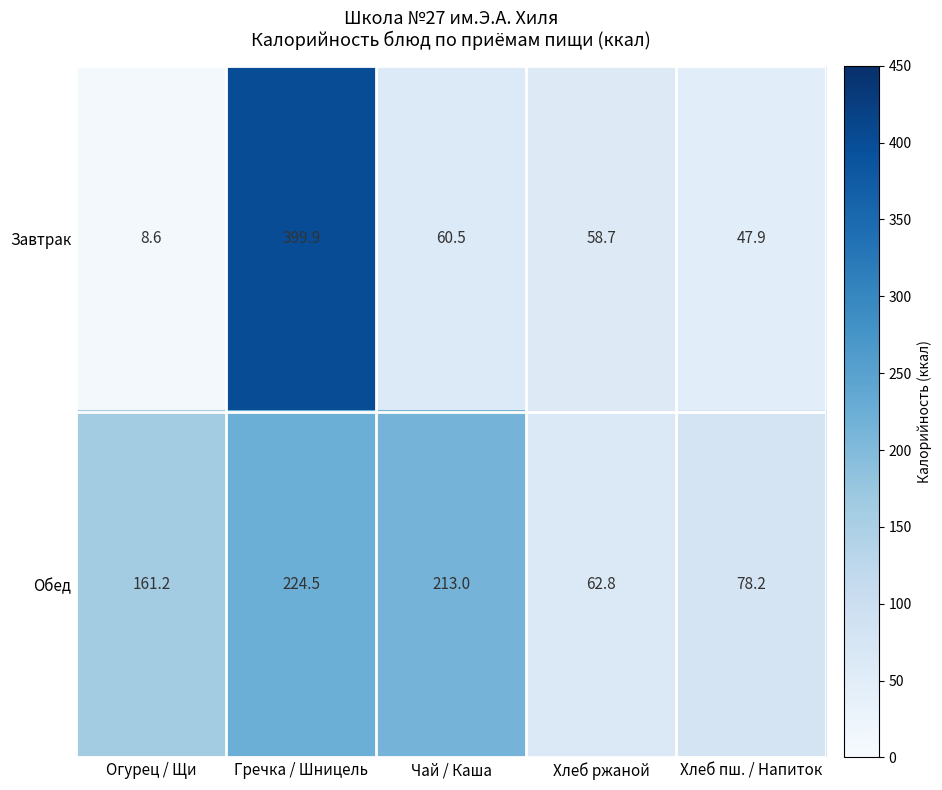

The value of Завтрак at Хлеб ржаной is 58.7. True or false?

True